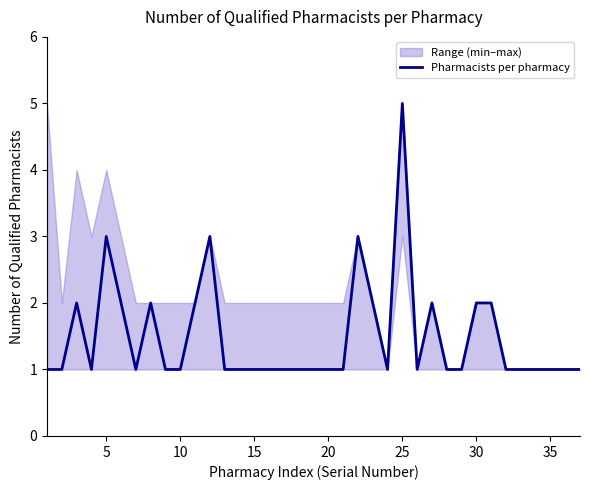

What is the sum of all values?

55